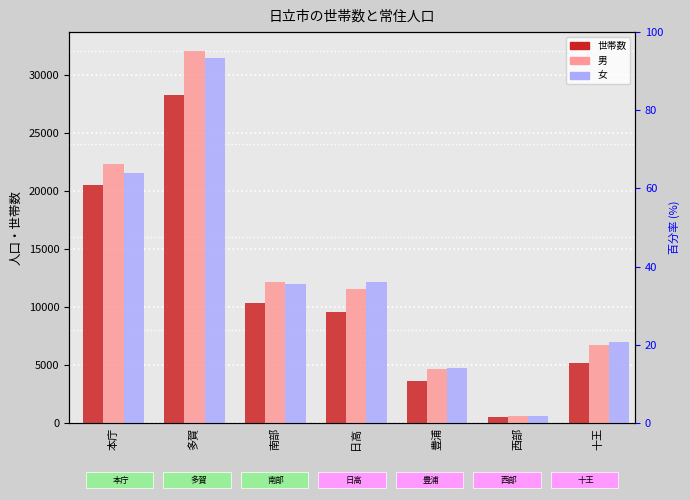

What is the label of the 4th bar from the right?

日高